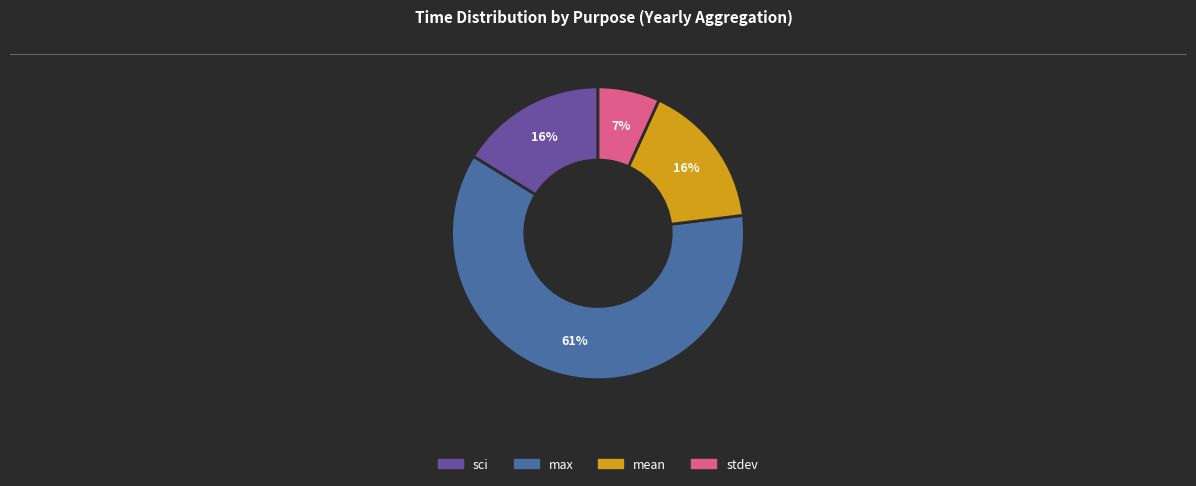

To the nearest percent, what is the difference between the largest and smallest slice percentages?

54%